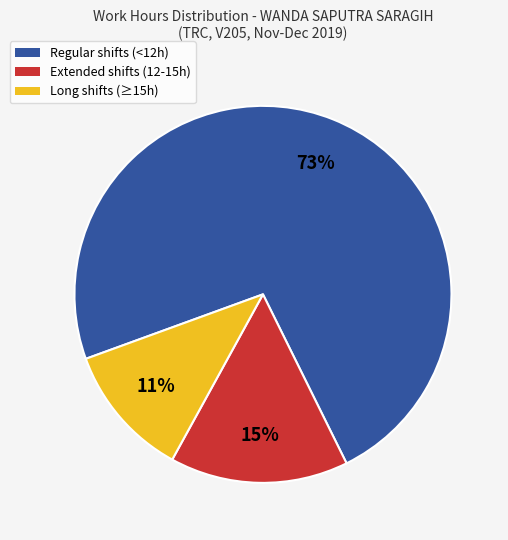

What is the majority slice?

Regular shifts (<12h)